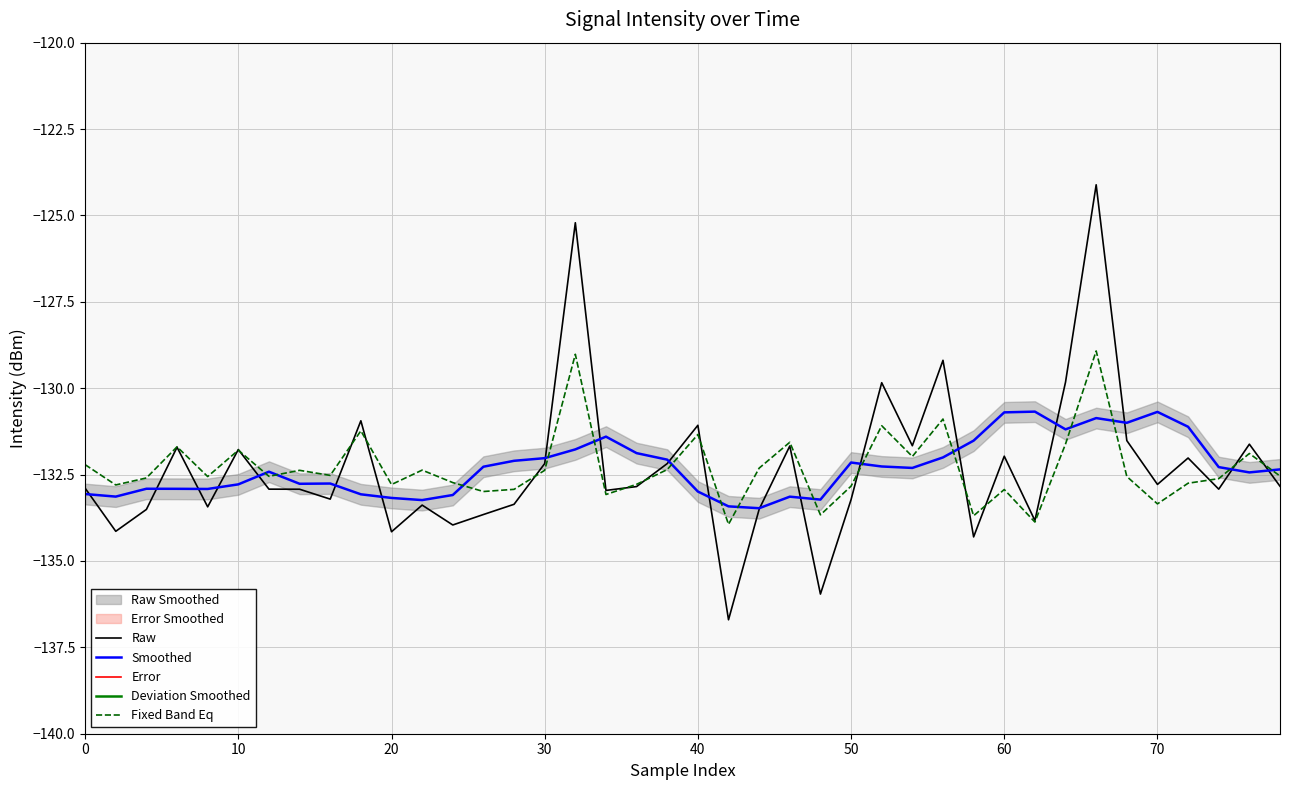

Reading left to right, what are all the values shown in this chart?

Raw: -132.9	-134.1	-133.5	-131.7	-133.4	-131.8	-132.9	-132.9	-133.2	-130.9	-134.2	-133.4	-134.0	-133.7	-133.4	-132.2	-125.2	-133.0	-132.8	-132.2	-131.1	-136.7	-133.5	-131.7	-136.0	-133.2	-129.8	-131.7	-129.2	-134.3	-132.0	-133.8	-129.8	-124.1	-131.5	-132.8	-132.0	-132.9	-131.6	-132.8
Smoothed: -133.1	-133.1	-132.9	-132.9	-132.9	-132.8	-132.4	-132.8	-132.8	-133.1	-133.2	-133.2	-133.1	-132.3	-132.1	-132.0	-131.8	-131.4	-131.9	-132.1	-133.0	-133.4	-133.5	-133.1	-133.2	-132.2	-132.3	-132.3	-132.0	-131.5	-130.7	-130.7	-131.2	-130.9	-131.0	-130.7	-131.1	-132.3	-132.4	-132.4
Error: 0.2	-1.0	-0.6	1.2	-0.5	1.0	-0.5	-0.2	-0.5	2.1	-1.0	-0.1	-0.9	-1.4	-1.3	-0.2	6.6	-1.6	-1.0	-0.1	1.9	-3.3	-0.0	1.5	-2.7	-1.1	2.4	0.6	2.8	-2.8	-1.3	-3.2	1.4	6.8	-0.5	-2.1	-0.9	-0.6	0.8	-0.5
Deviation Smoothed: -0.5	-0.1	-0.1	0.0	0.1	0.2	-0.1	0.4	0.0	0.1	-0.1	-0.2	-0.9	-0.8	0.6	0.4	0.5	0.8	1.2	-0.8	-0.5	-0.0	-0.5	-1.1	0.0	0.1	0.4	0.4	0.4	-0.8	-0.6	0.2	0.6	0.5	0.9	0.5	-0.7	-0.7	-0.3	-0.1
Fixed Band Eq: -132.2	-132.8	-132.6	-131.7	-132.6	-131.8	-132.6	-132.4	-132.5	-131.2	-132.8	-132.4	-132.7	-133.0	-132.9	-132.4	-129.0	-133.1	-132.8	-132.4	-131.3	-133.9	-132.3	-131.6	-133.7	-132.8	-131.1	-132.0	-130.9	-133.7	-132.9	-133.9	-131.6	-128.9	-132.6	-133.3	-132.8	-132.6	-131.9	-132.5